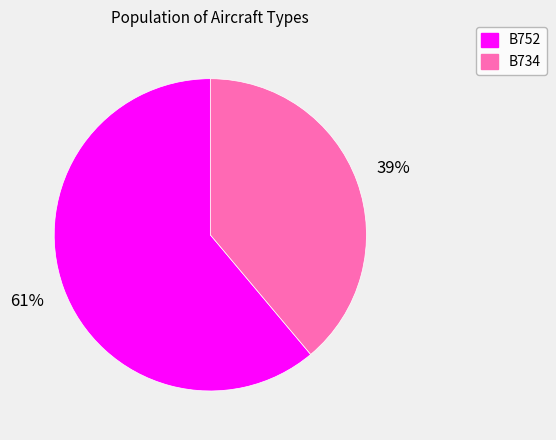

To the nearest percent, what portion does B734 represent?

39%